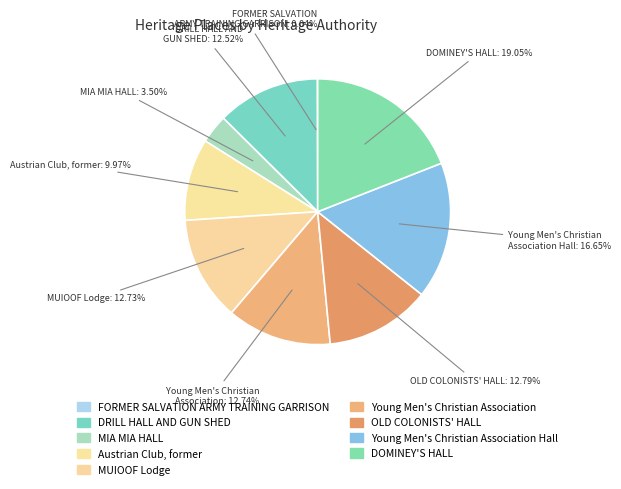

Count the number of slices in the pie.

9